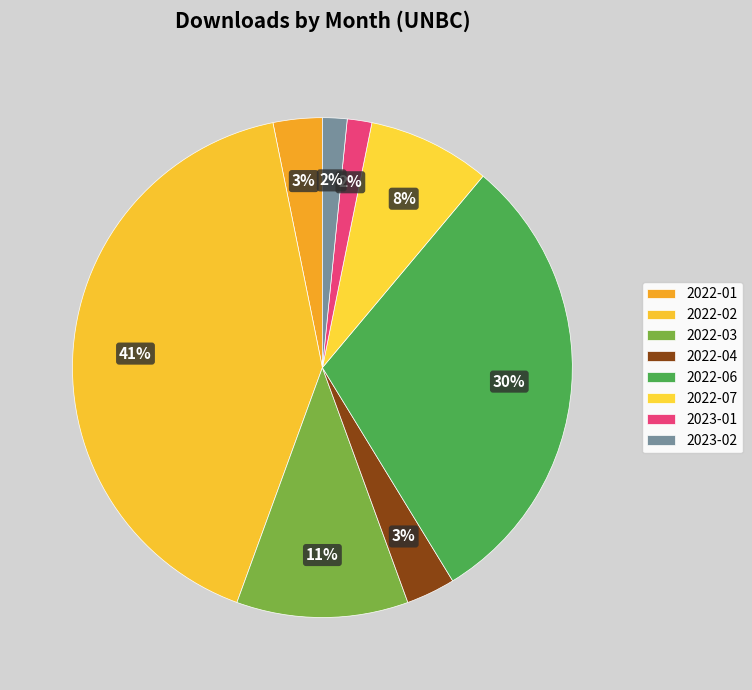

True or false: 2022-01 accounts for 3% of the total.

True